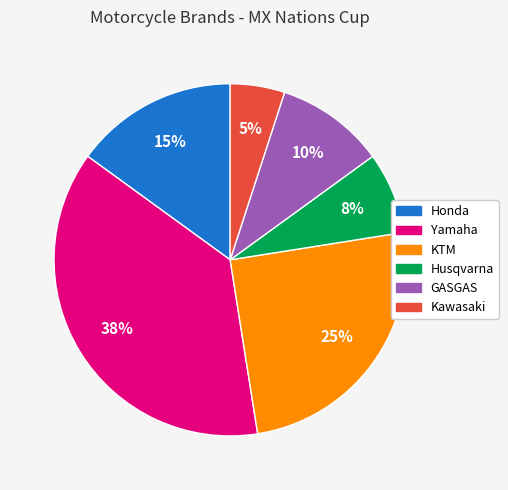

To the nearest percent, what is the difference between the GASGAS and Honda slice percentages?

5%